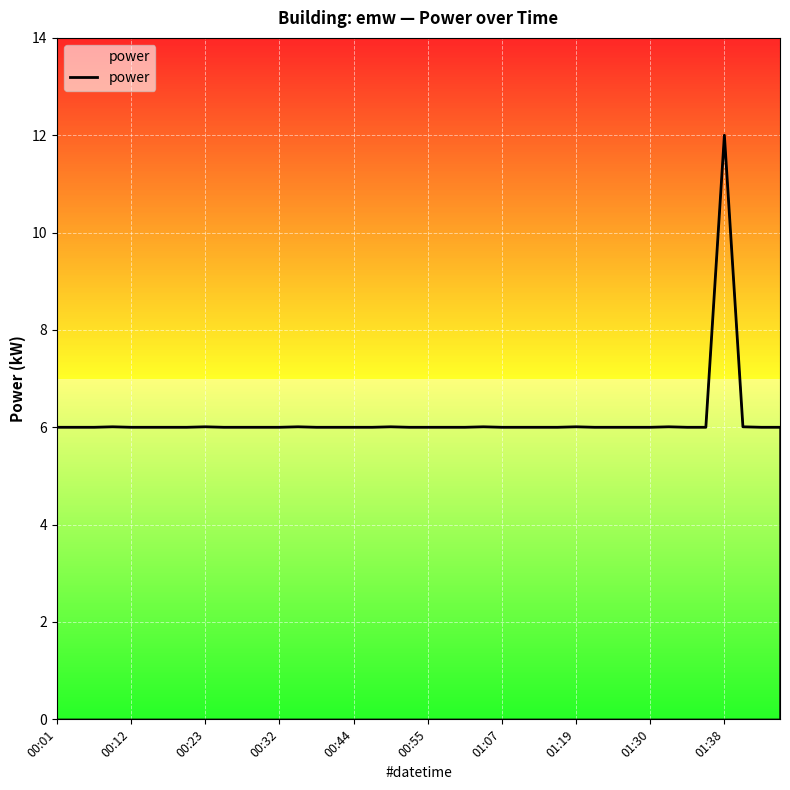

What is the maximum value shown in the chart?

12.0